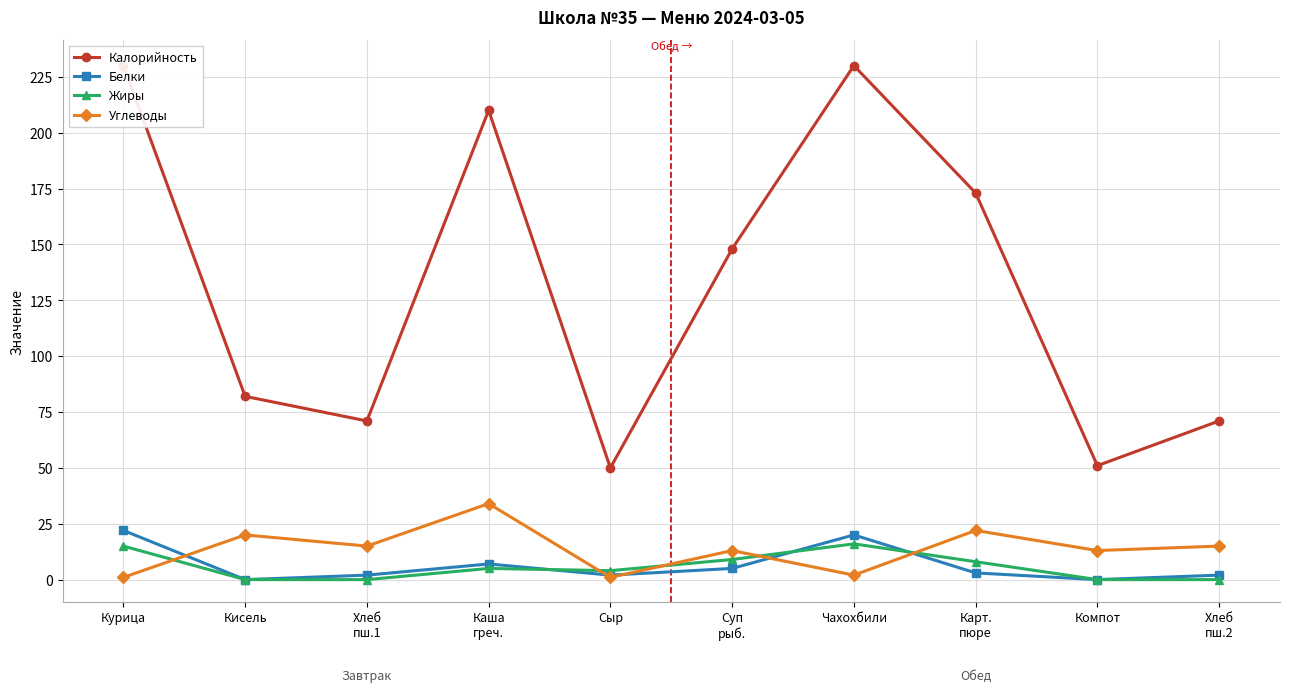

At which label does Белки reach its minimum?

Кисель